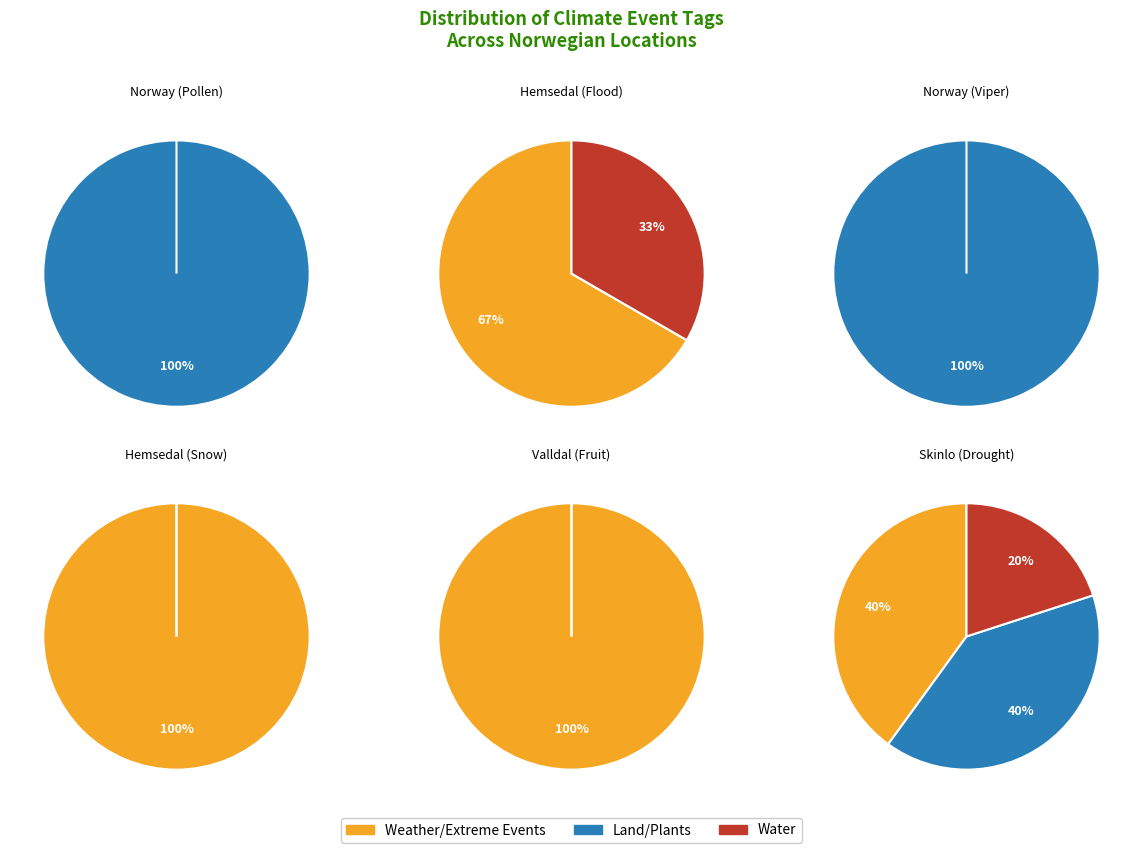

Combined, do 1 and 0 account for over 50%?

No